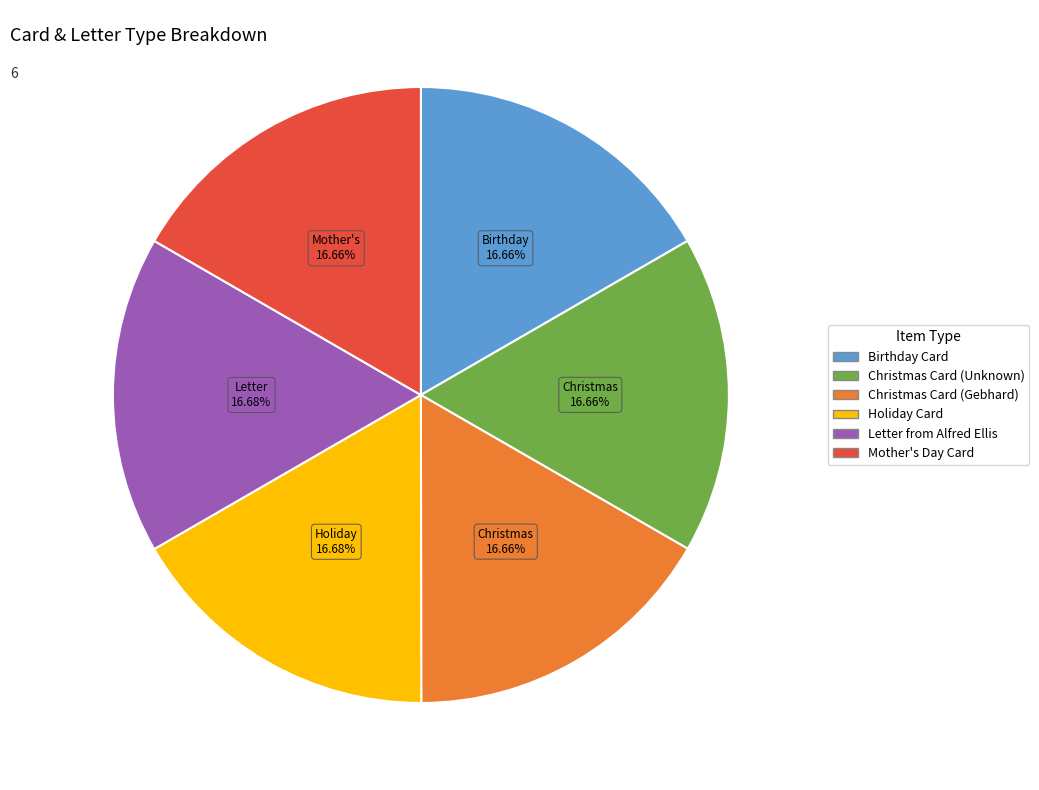

What percentage do Birthday Card and Christmas Card (Unknown) together represent?

33.3%